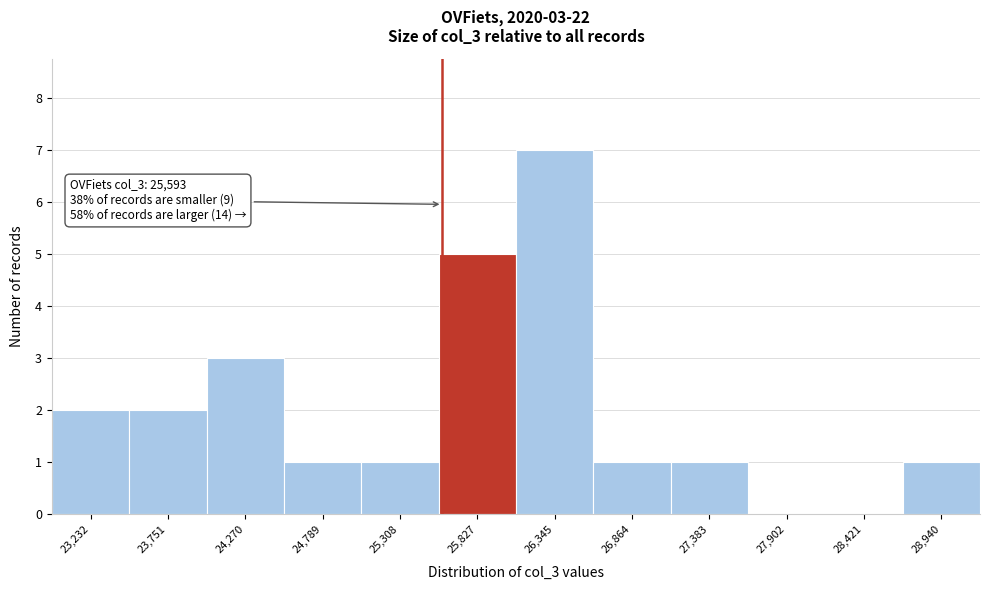

Which range on the x-axis has the tallest bar?

26100 to 26600